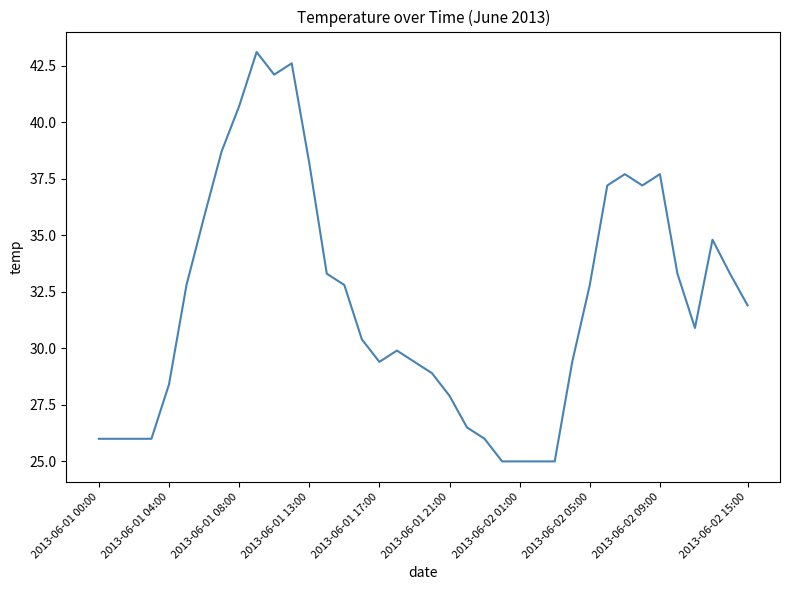

What is the average value?

32.0